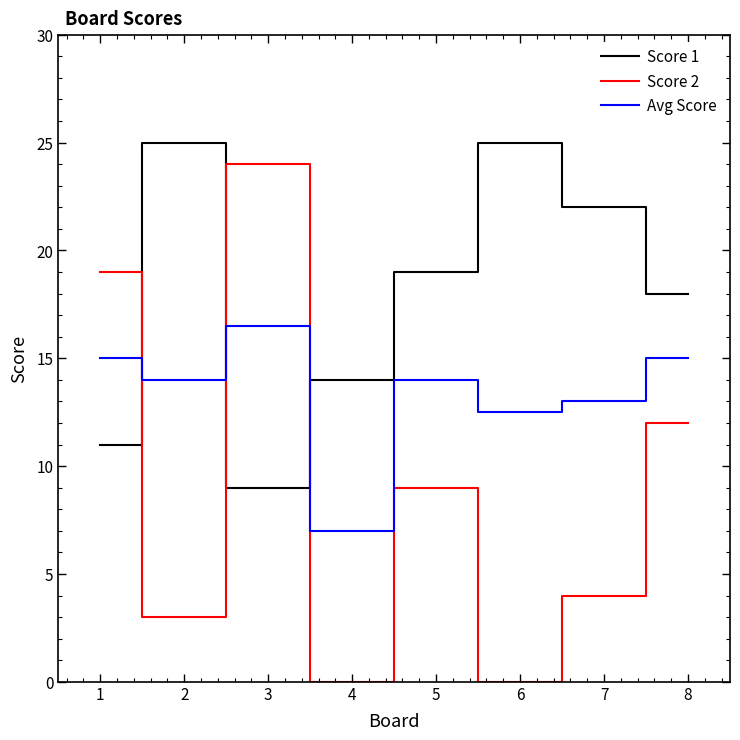

Which series has the largest total across all categories?

Score 1